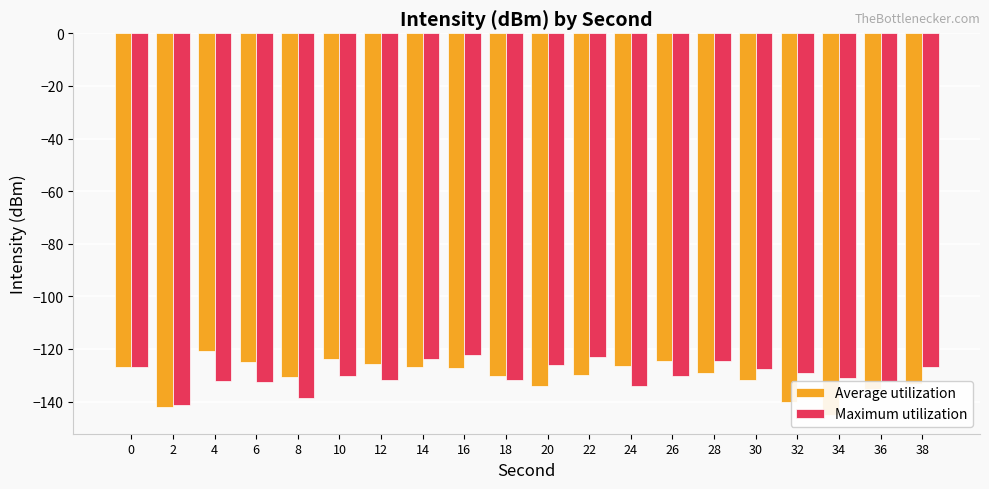

Are the bars horizontal?

No